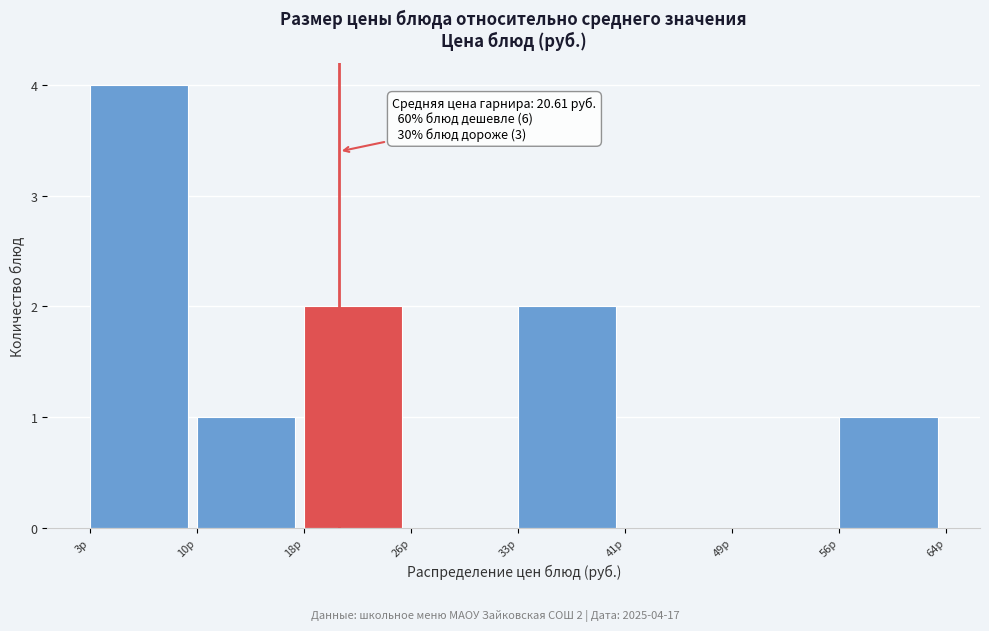

Which range on the x-axis has the tallest bar?

3 to 10